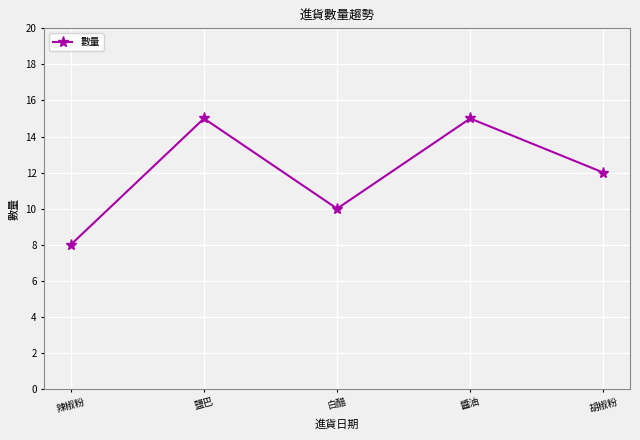

At which category does the data reach its first local valley?

白醋